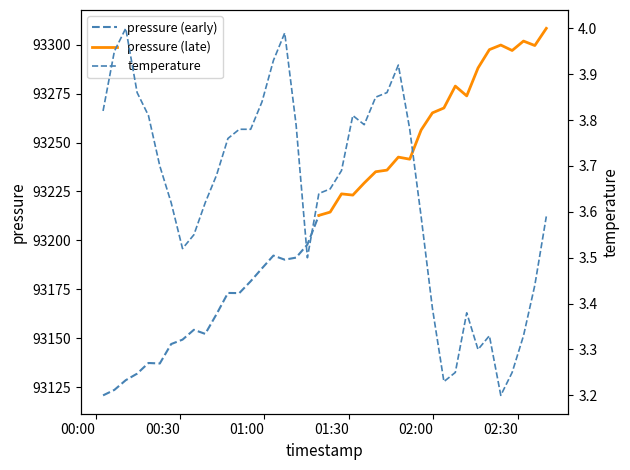

What is the maximum value shown in the chart?

4.0